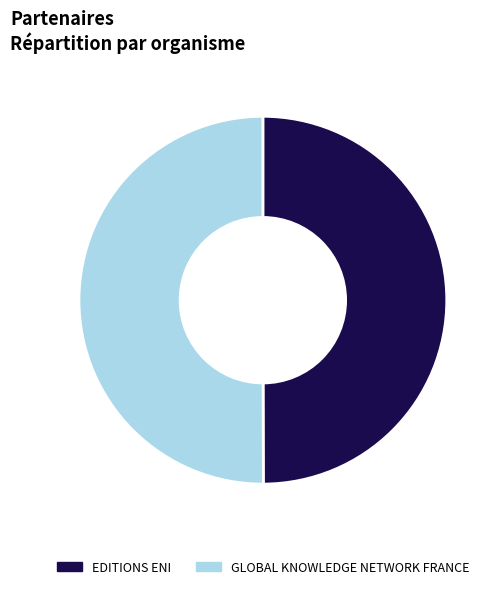

How many slices are in this pie chart?

2